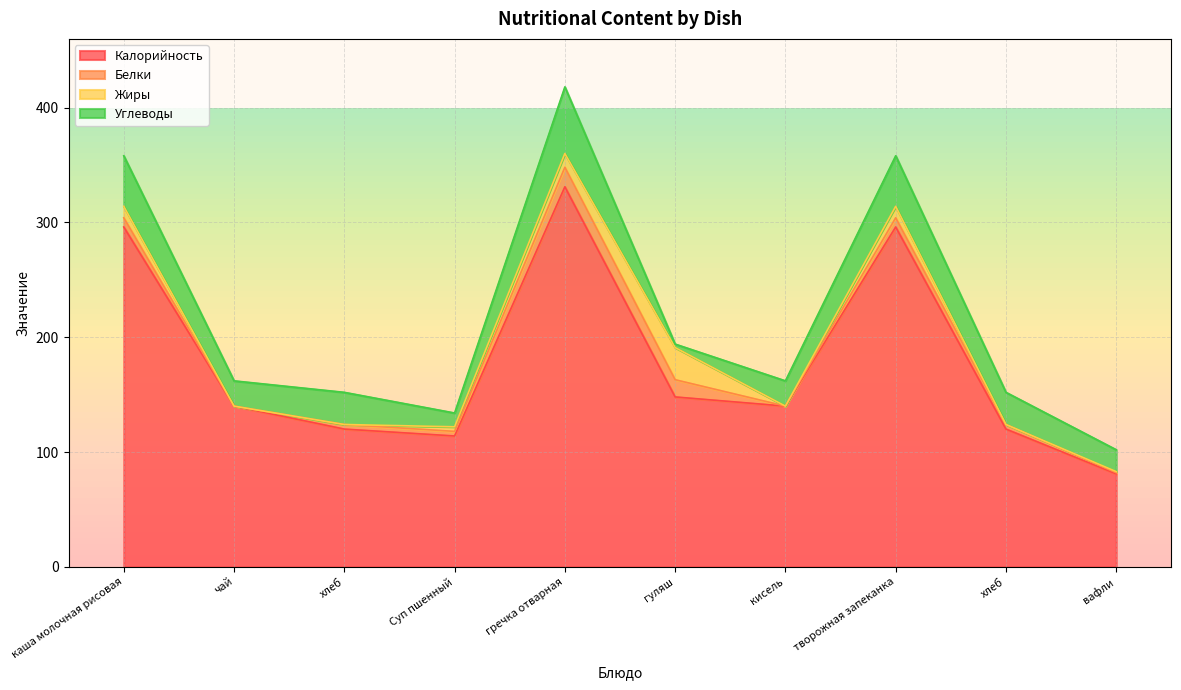

List the labels in order of Углеводы value, smallest first.

гуляш, Суп пшенный, вафли, чай, кисель, хлеб, хлеб, каша молочная рисовая, творожная запеканка, гречка отварная